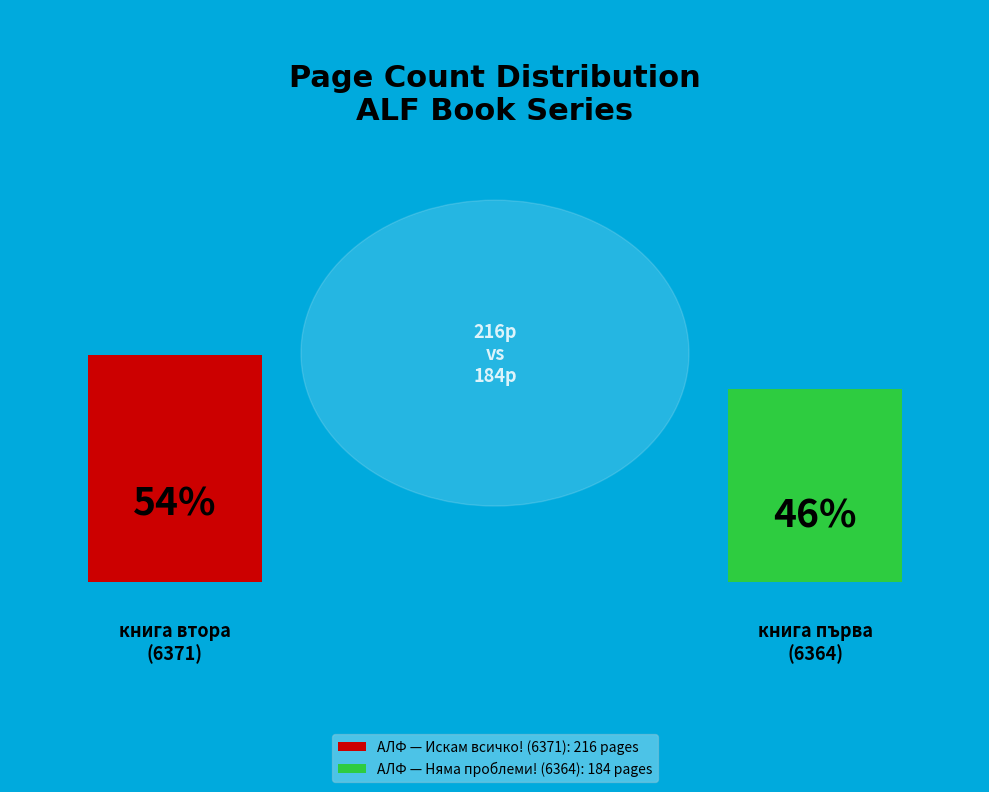

How many slices are in this pie chart?

2